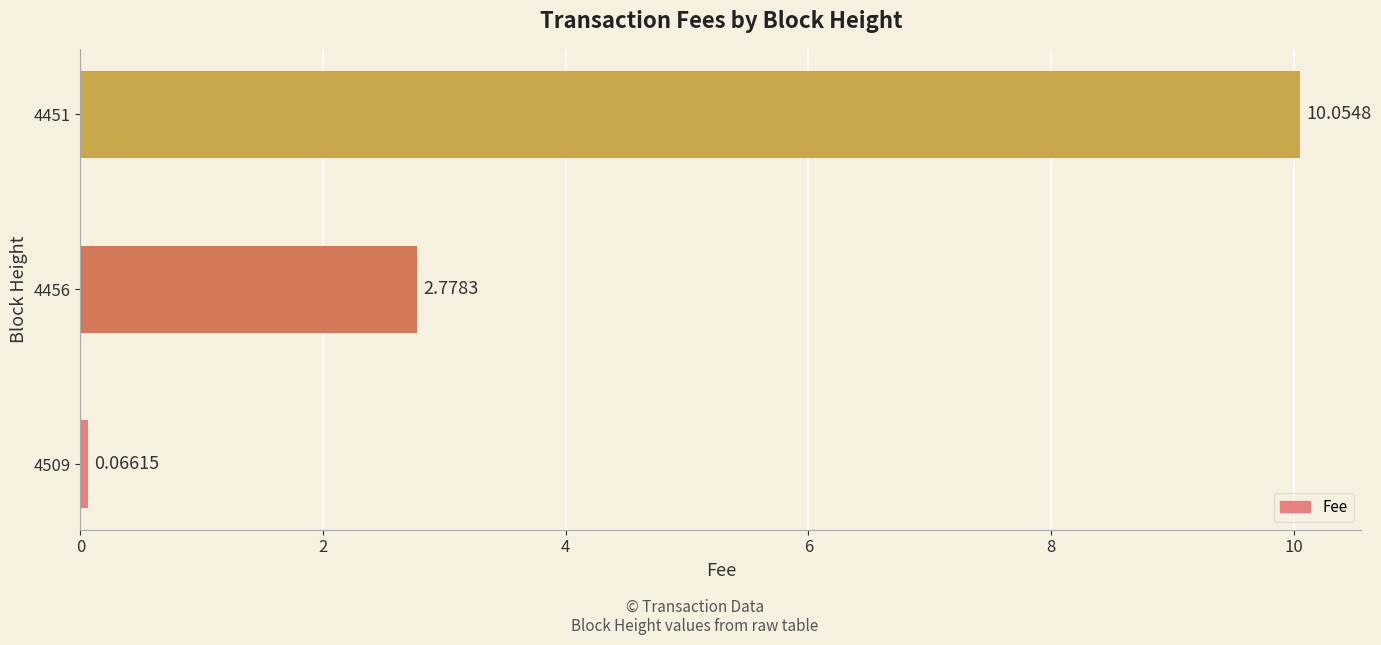

Between 4451 and 4456, which is larger?

4451